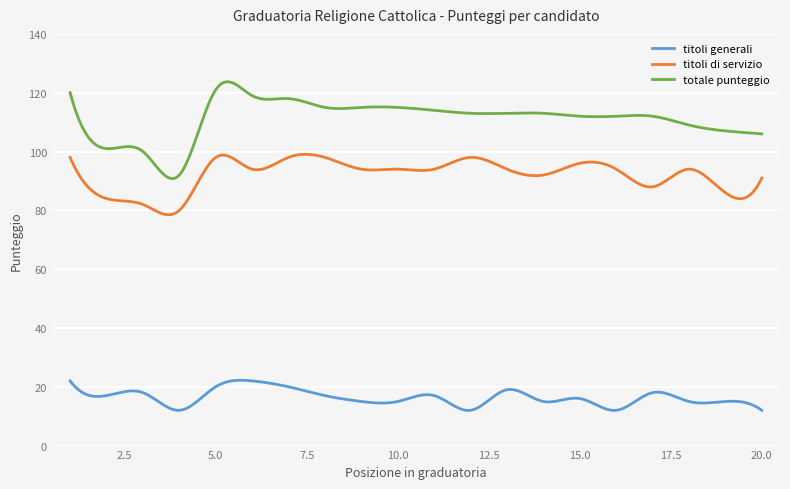

List the series in order of their overall mean, highest first.

totale punteggio, titoli di servizio, titoli generali